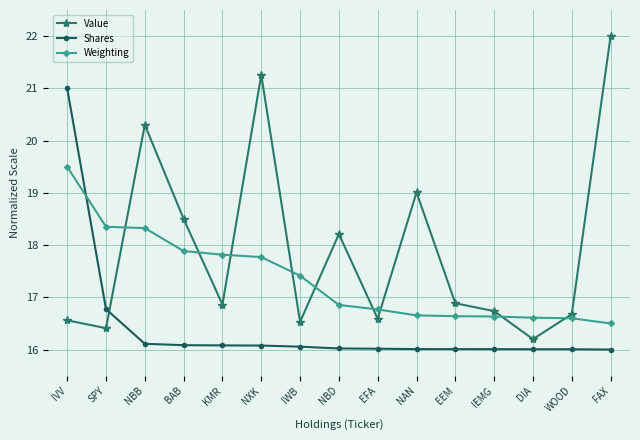

What is the spread (max minus min) of values at KMR?

1.7